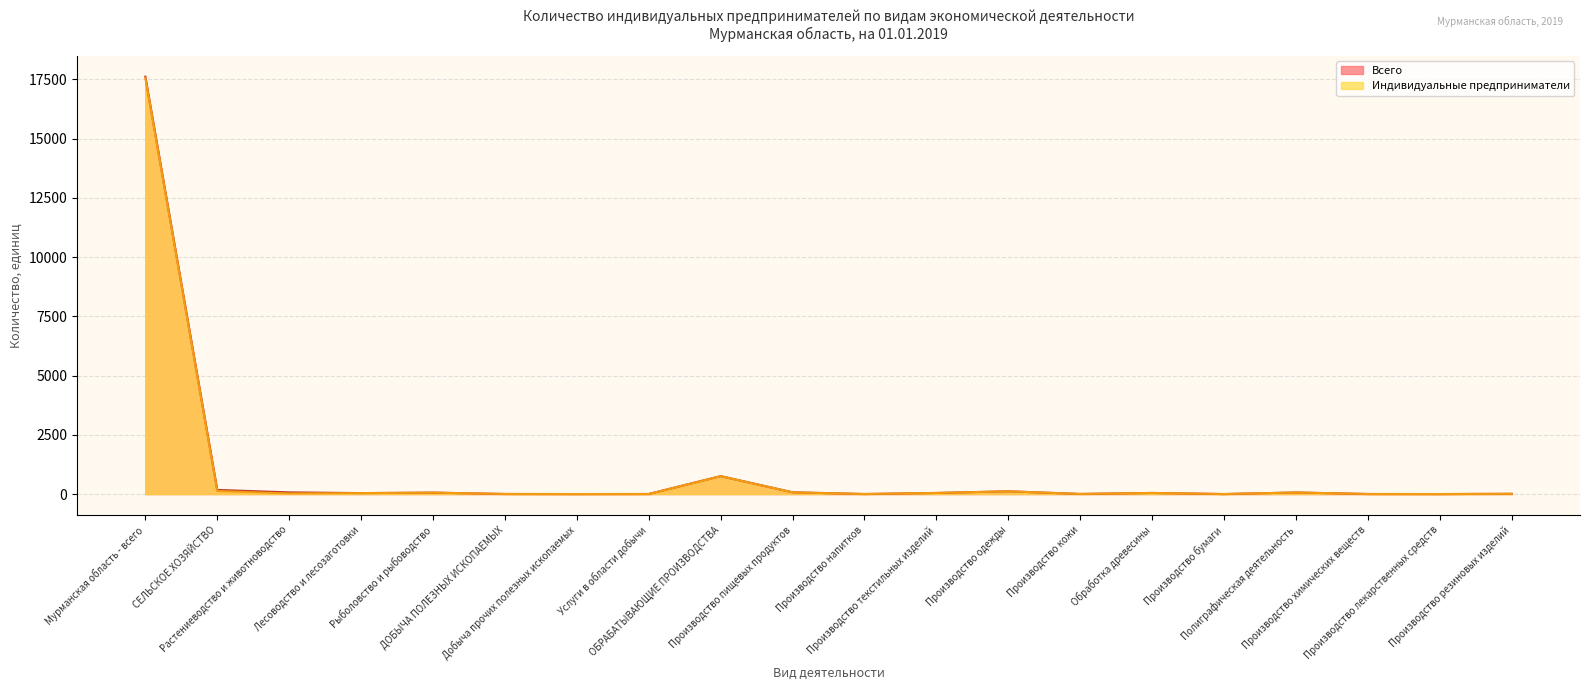

Reading left to right, transcribe all the data shown in this chart.

Индивидуальные предприниматели: Мурманская область - всего=17560	СЕЛЬСКОЕ ХОЗЯЙСТВО=128	Растениеводство и животноводство=26	Лесоводство и лесозаготовки=41	Рыболовство и рыбоводство=61	ДОБЫЧА ПОЛЕЗНЫХ ИСКОПАЕМЫХ=4	Добыча прочих полезных ископаемых=1	Услуги в области добычи=3	ОБРАБАТЫВАЮЩИЕ ПРОИЗВОДСТВА=755	Производство пищевых продуктов=74	Производство напитков=2	Производство текстильных изделий=47	Производство одежды=117	Производство кожи=5	Обработка древесины=47	Производство бумаги=1	Полиграфическая деятельность=67	Производство химических веществ=3	Производство лекарственных средств=1	Производство резиновых изделий=11
Всего: Мурманская область - всего=17608	СЕЛЬСКОЕ ХОЗЯЙСТВО=174	Растениеводство и животноводство=72	Лесоводство и лесозаготовки=41	Рыболовство и рыбоводство=61	ДОБЫЧА ПОЛЕЗНЫХ ИСКОПАЕМЫХ=4	Добыча прочих полезных ископаемых=1	Услуги в области добычи=3	ОБРАБАТЫВАЮЩИЕ ПРОИЗВОДСТВА=756	Производство пищевых продуктов=75	Производство напитков=2	Производство текстильных изделий=47	Производство одежды=117	Производство кожи=5	Обработка древесины=47	Производство бумаги=1	Полиграфическая деятельность=67	Производство химических веществ=3	Производство лекарственных средств=1	Производство резиновых изделий=11